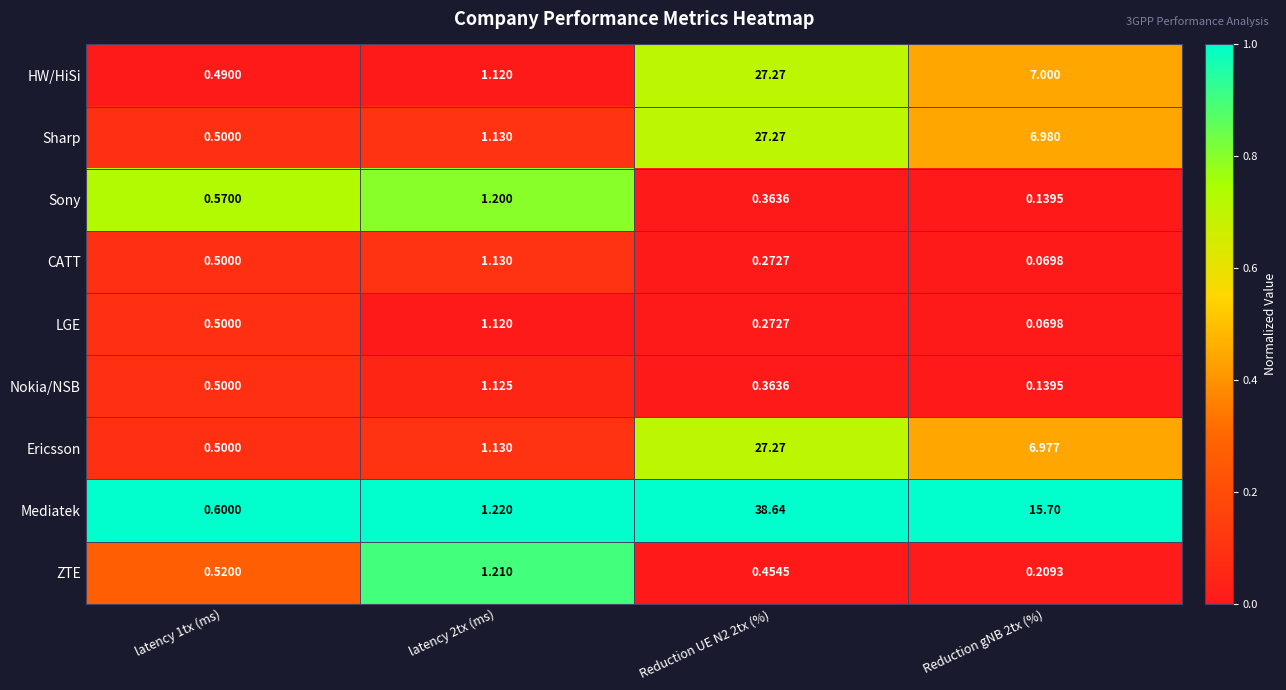

Which category has the highest value across all series?

Reduction UE N2 2tx (%)